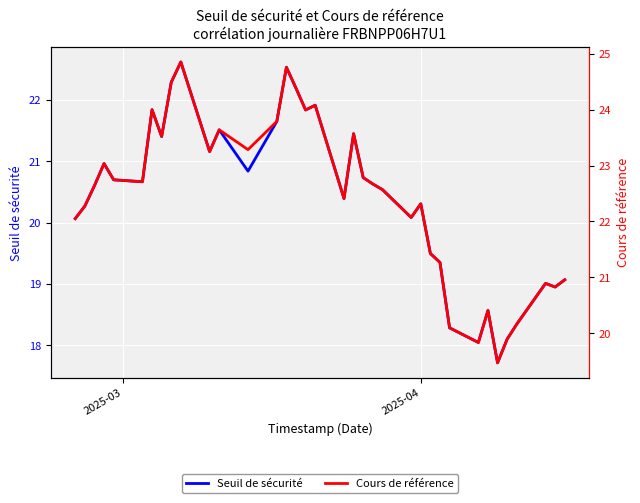

In Seuil de sécurité, how many points are higher than both neighbors (excluding endpoints)?

10